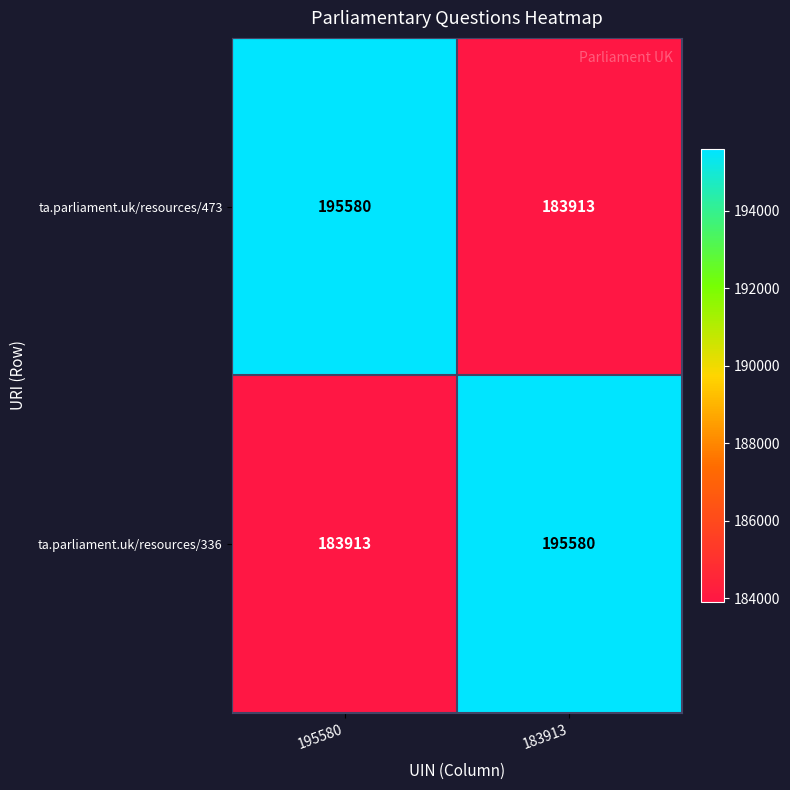

At 183913, list the series in order from smallest to largest.

ta.parliament.uk/resources/473, ta.parliament.uk/resources/336